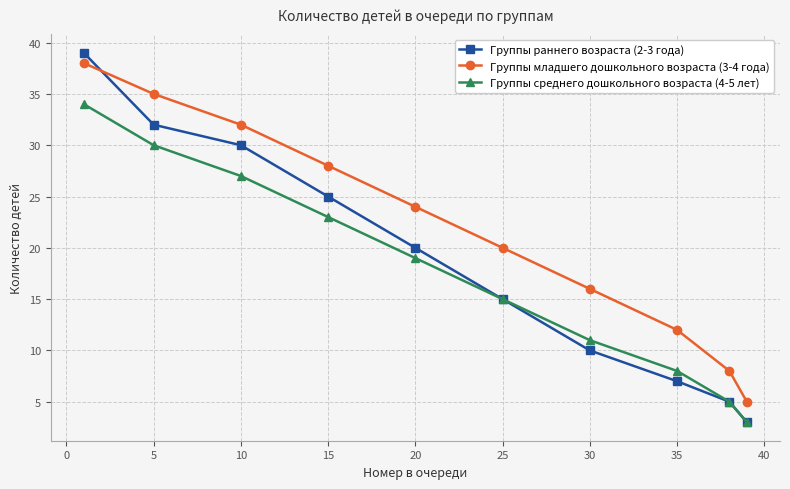

At how many categories does at least one series exceed 26?

4